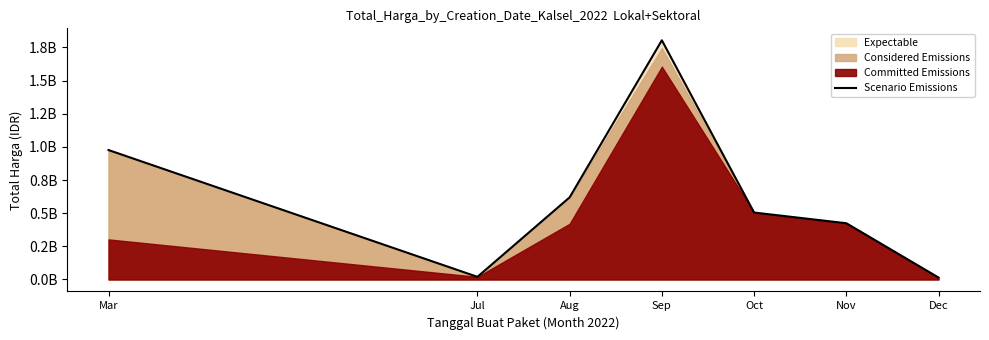

Rank the categories by value from highest to lowest.

Sep, Mar, Aug, Oct, Nov, Jul, Dec